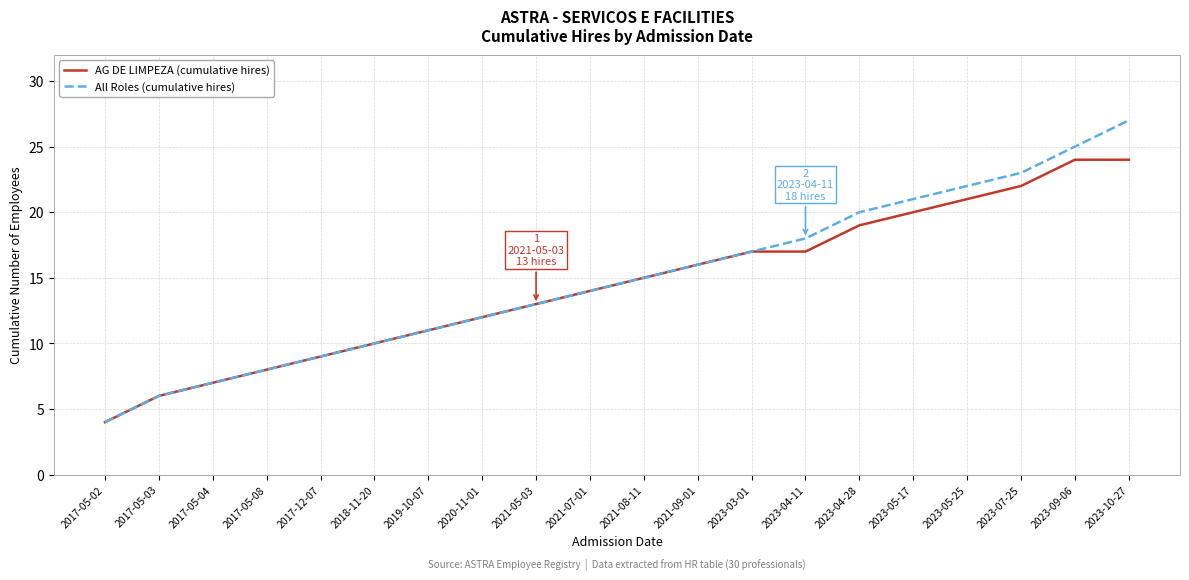

Which category has the lowest value across all series?

2017-05-02